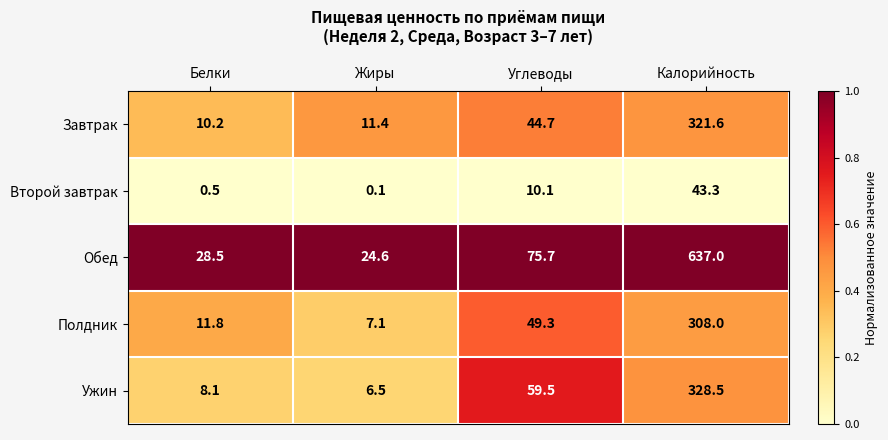

Where is Полдник nearest to the value 157?

Углеводы